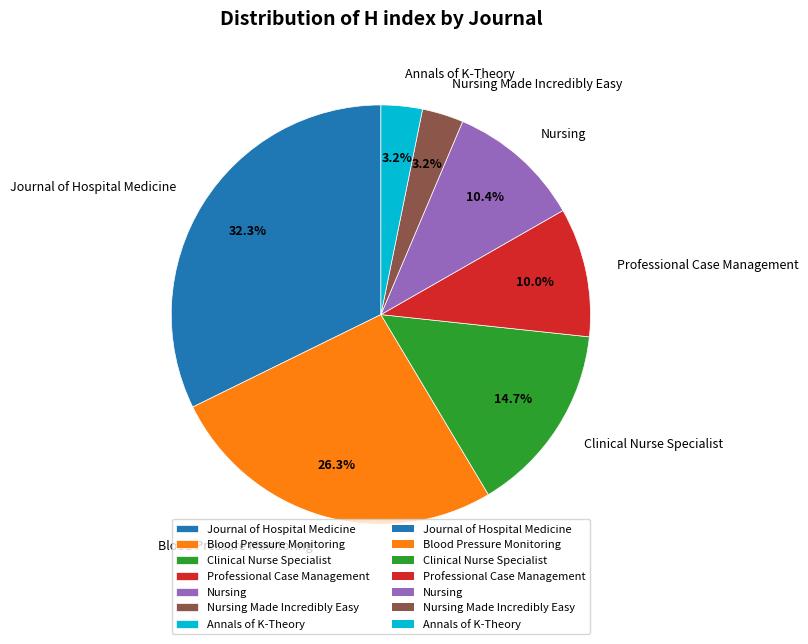

What percentage is the Annals of K-Theory slice, to the nearest percent?

3%